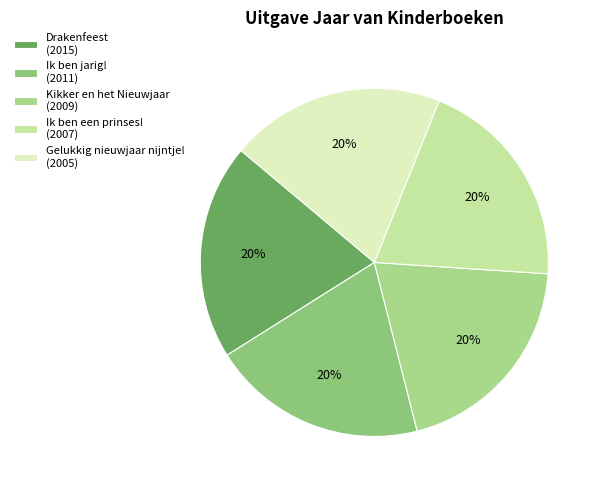

What percentage is the Drakenfeest slice, to the nearest percent?

20%